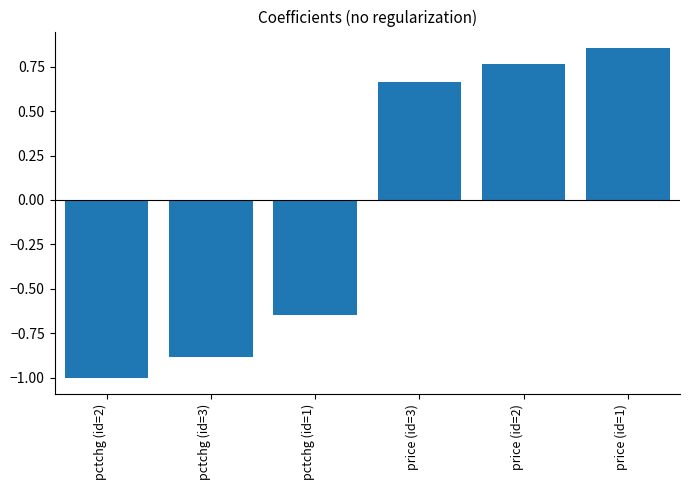

How many values are above zero?

3